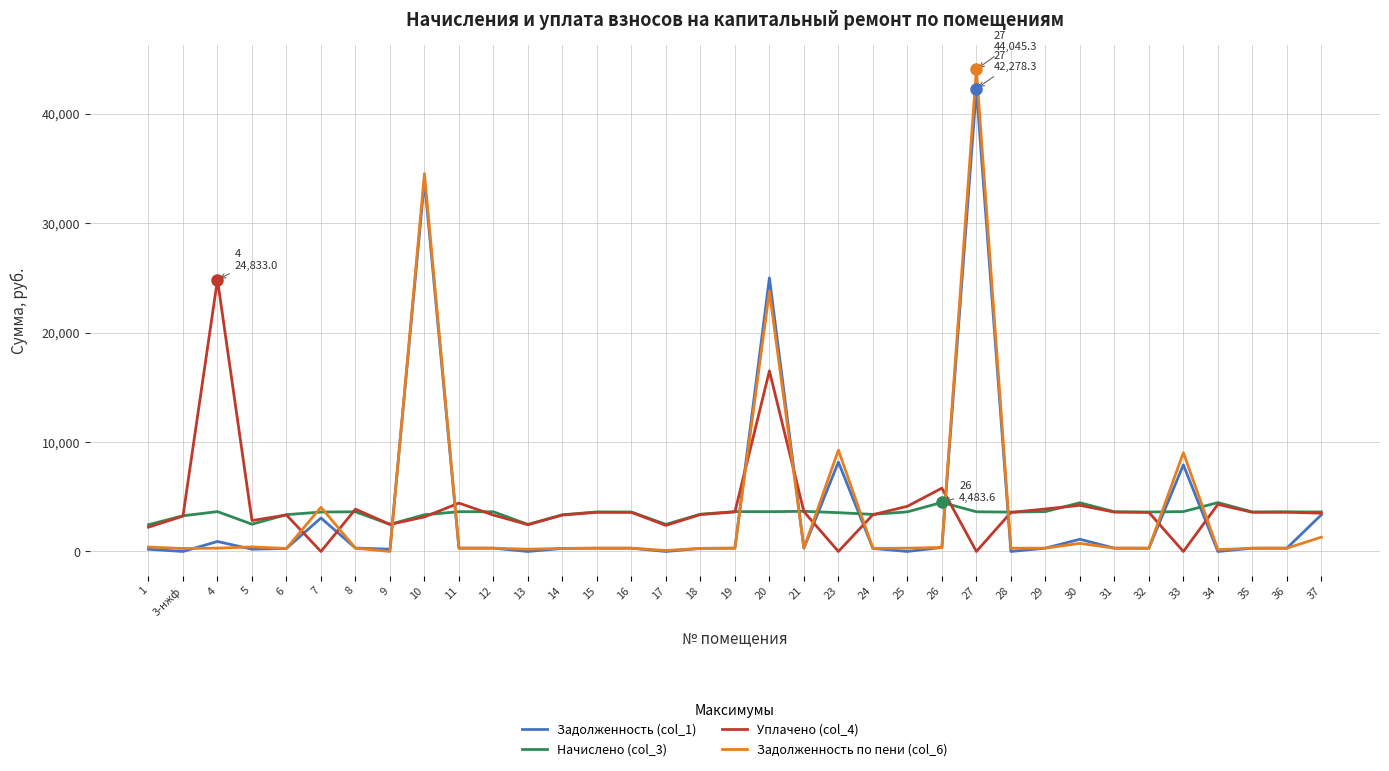

At which category is the sum across all series the highest?

27